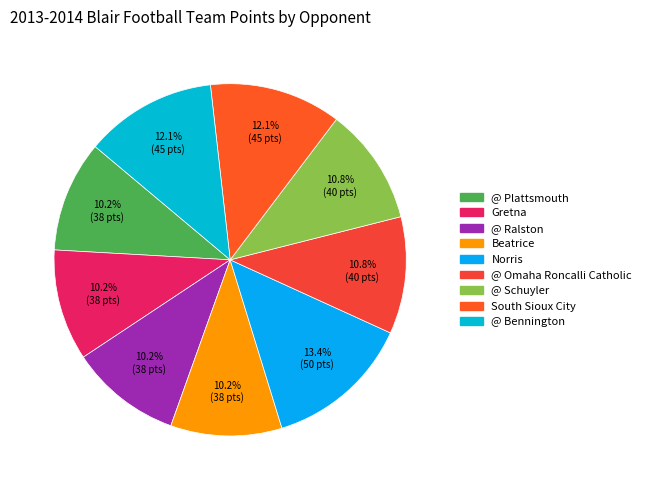

Rank the categories by value from lowest to highest.

@ Plattsmouth, Gretna, @ Ralston, Beatrice, @ Omaha Roncalli Catholic, @ Schuyler, South Sioux City, @ Bennington, Norris